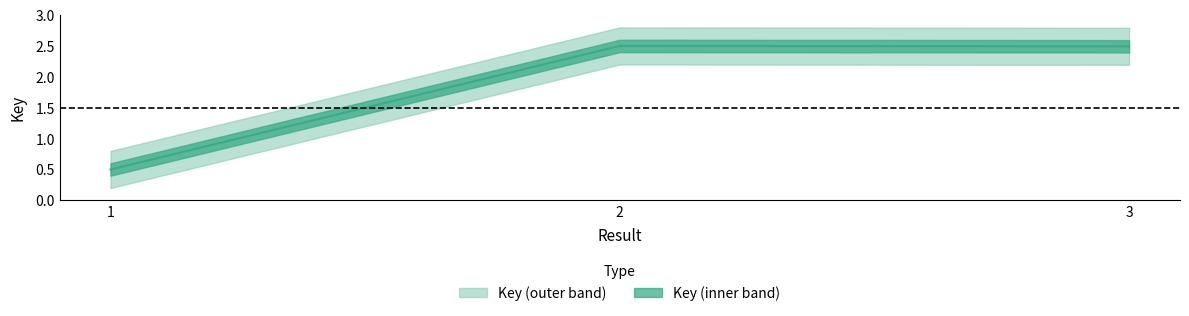

What is the maximum value shown in the chart?

2.5